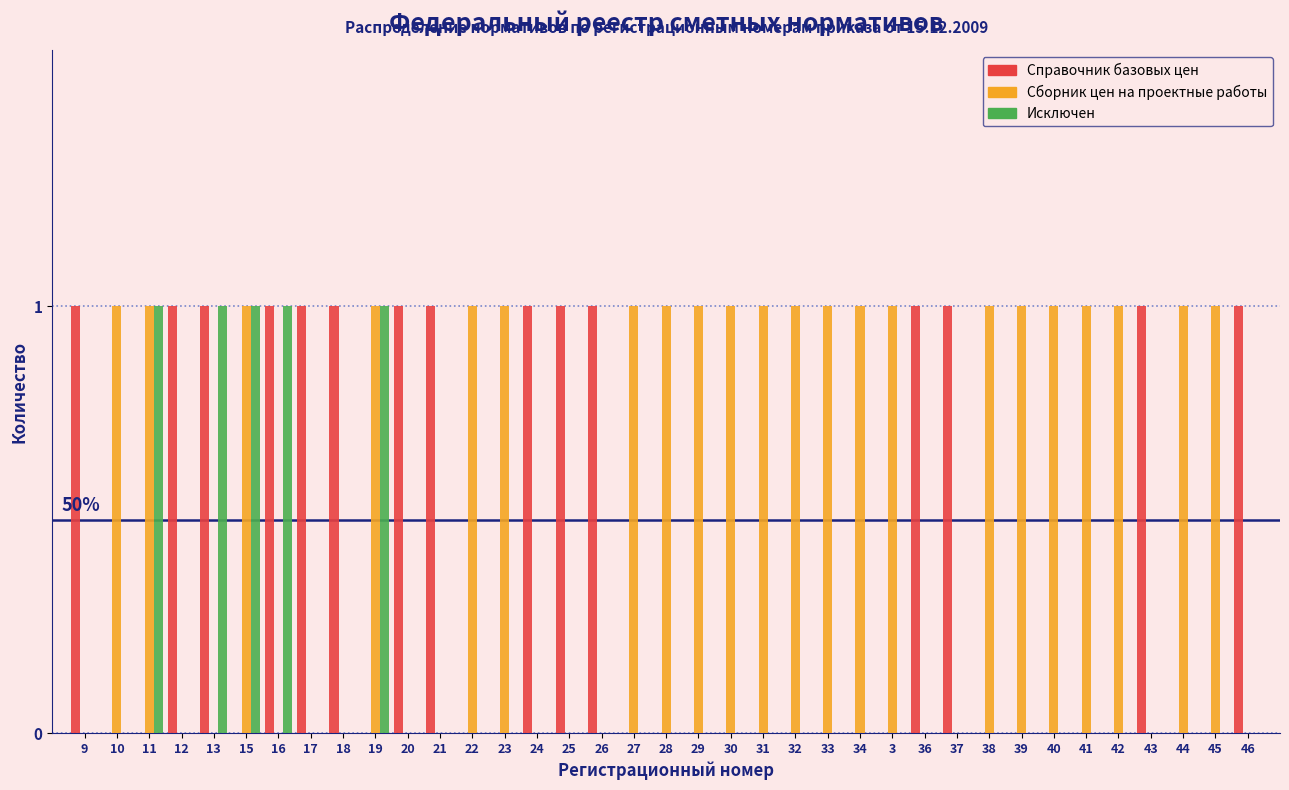

What is the sum of all Исключен values?

5